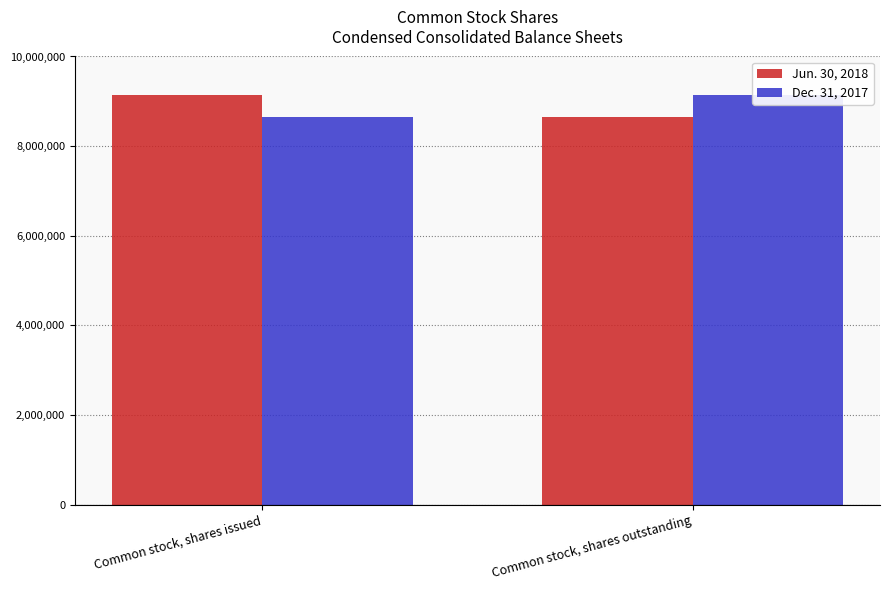

How many data points in Dec. 31, 2017 are less than 9144465?

1